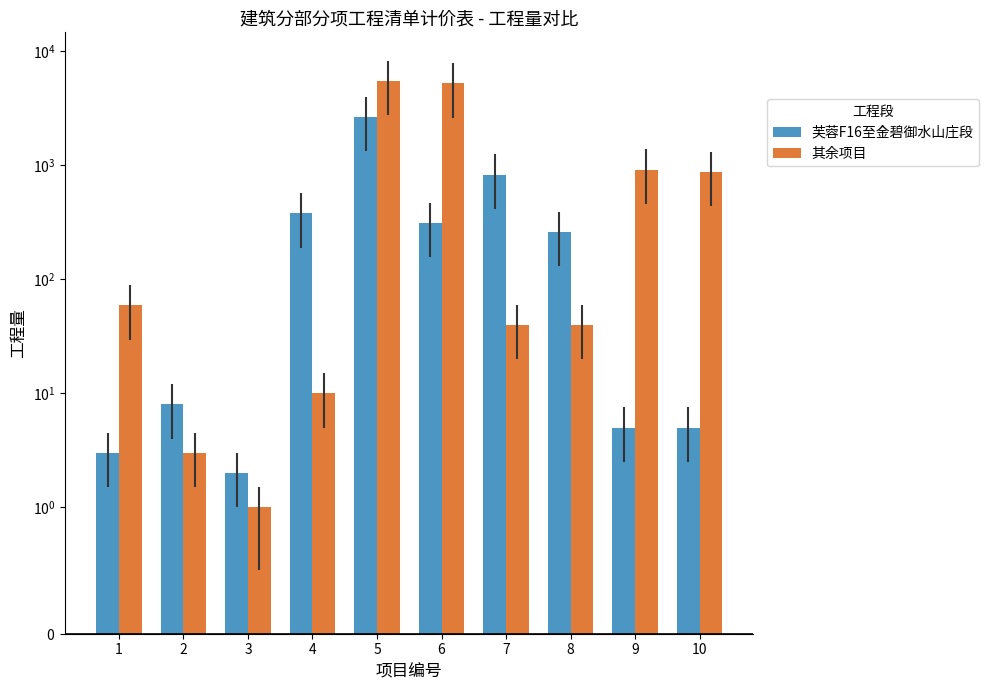

How many values in the 其余项目 series are below 59?

5